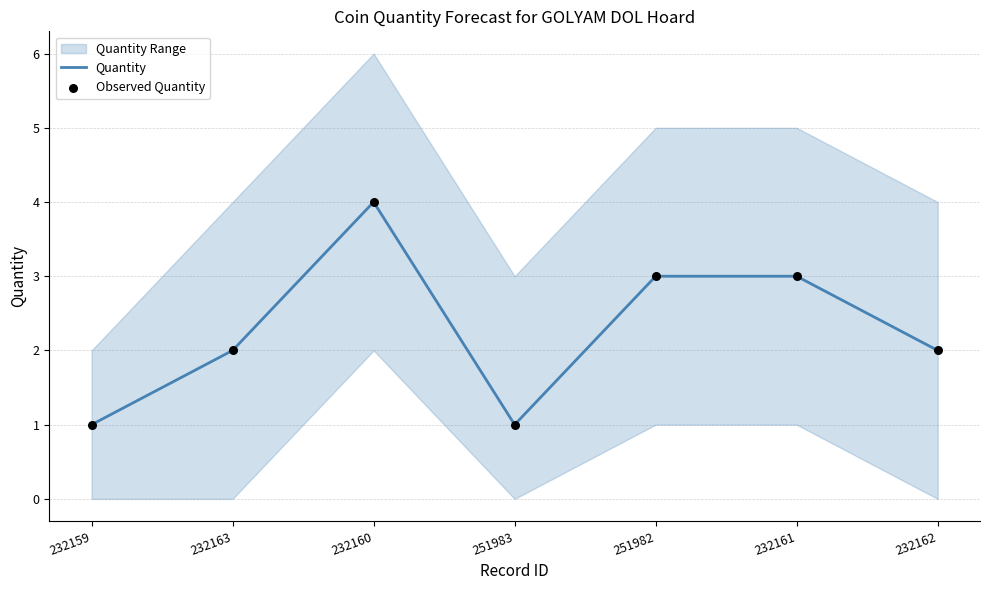

Which series has the largest Y range (max minus min)?

Quantity